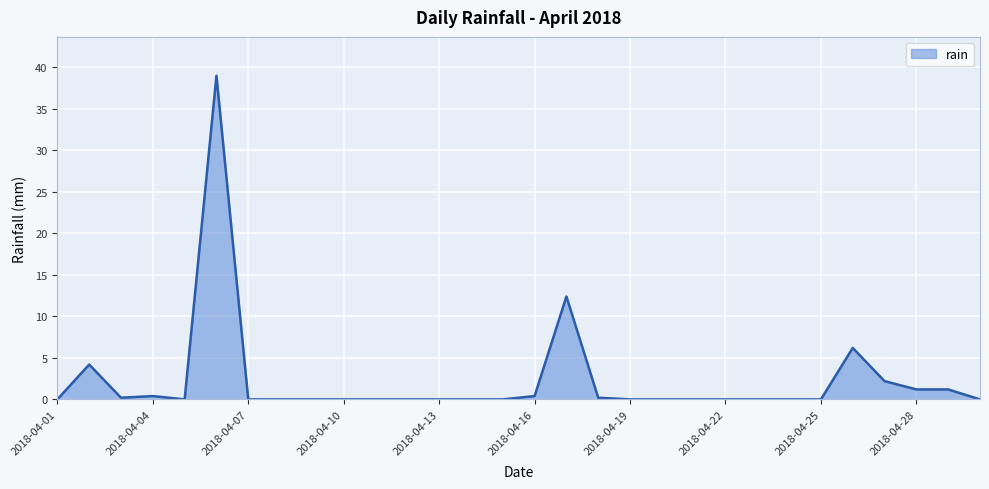

What is the difference between the maximum and minimum values?

39.0